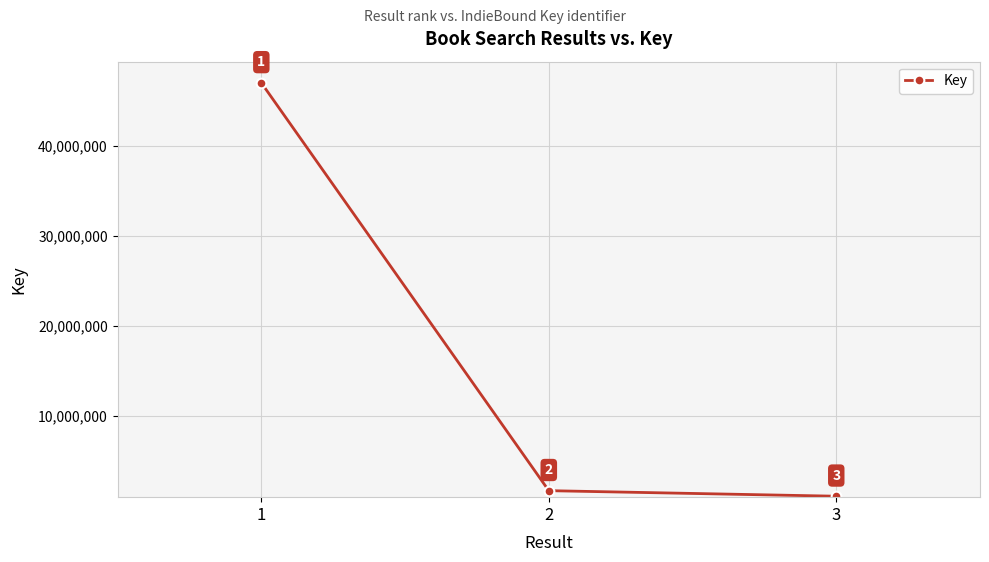

What is the average value?

16570585